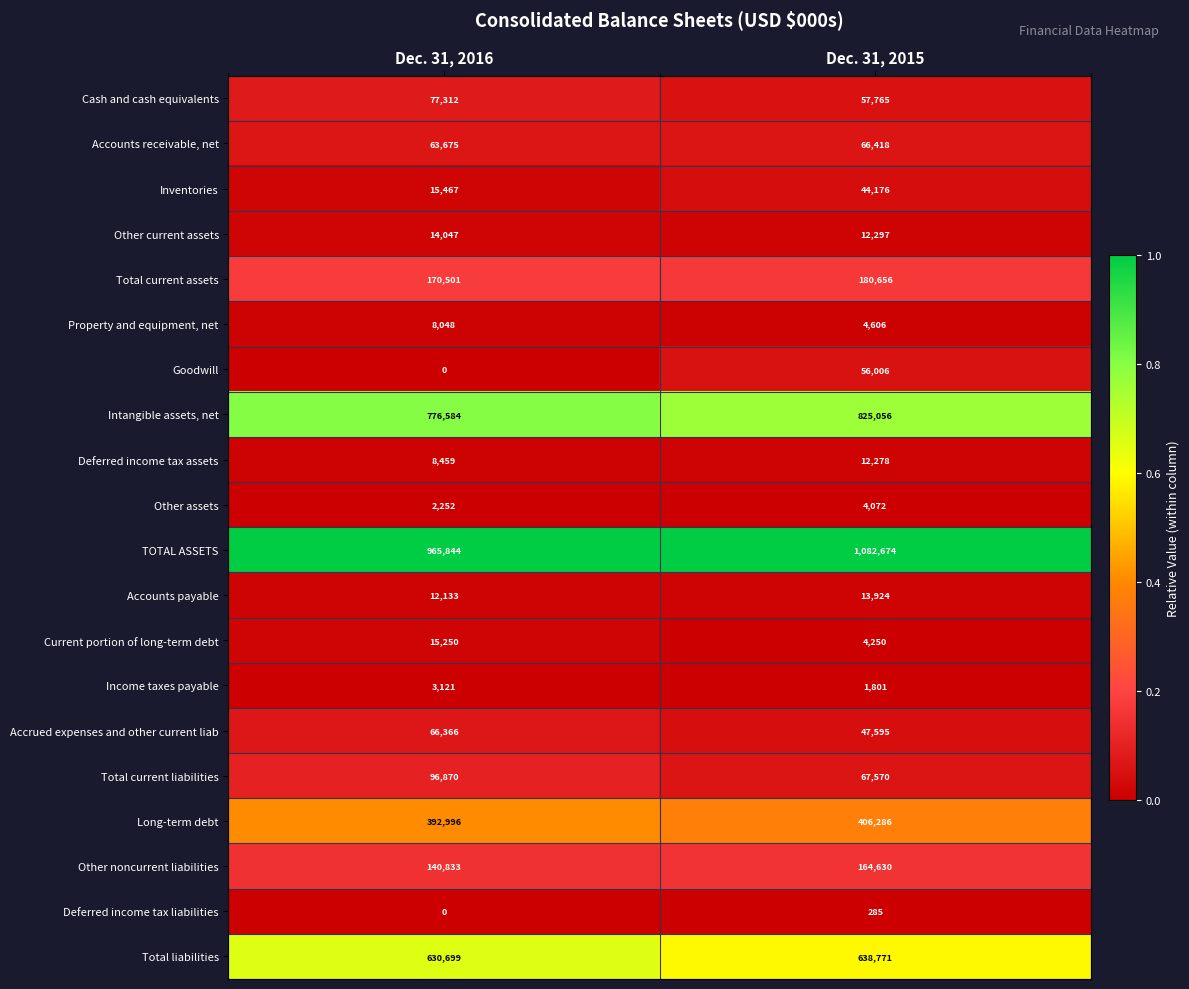

Is the value of Long-term debt at Dec. 31, 2016 greater than the value of TOTAL ASSETS at Dec. 31, 2015?

No